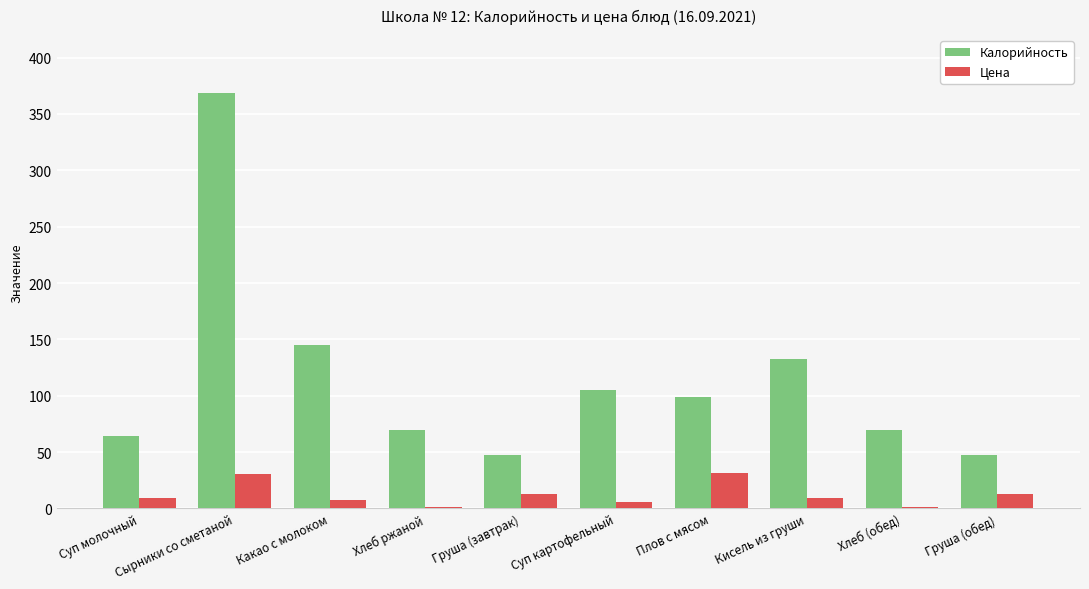

At how many categories does at least one series exceed 293?

1